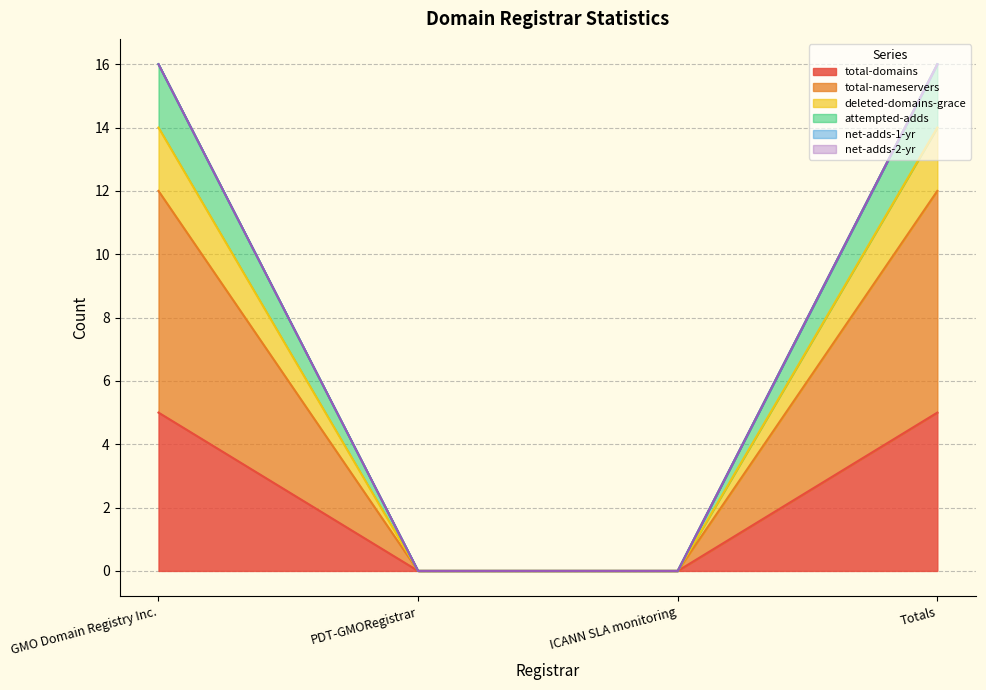

What is the greatest value displayed?

16